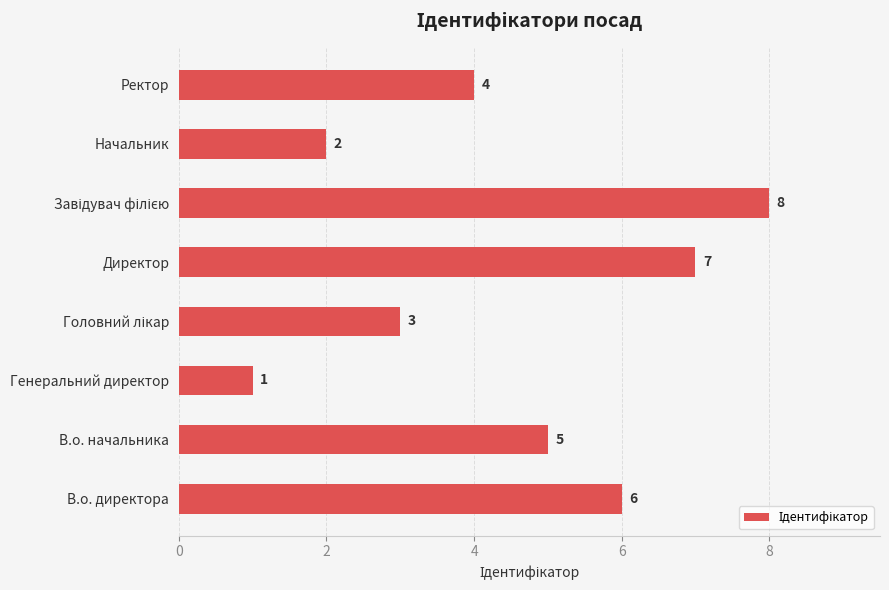

What is the difference between the maximum and minimum values?

7